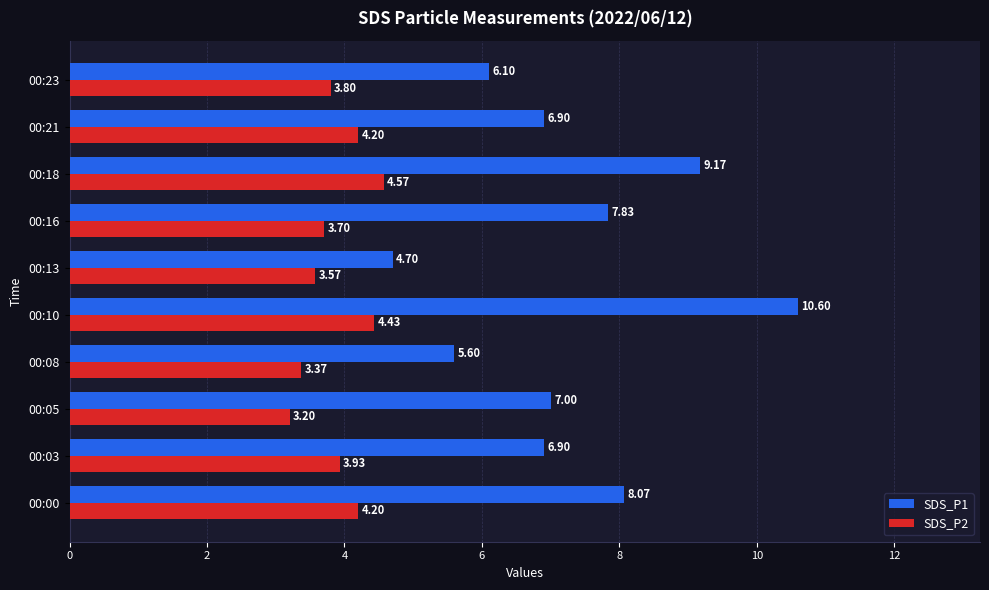

At which category is the sum across all series the highest?

00:10